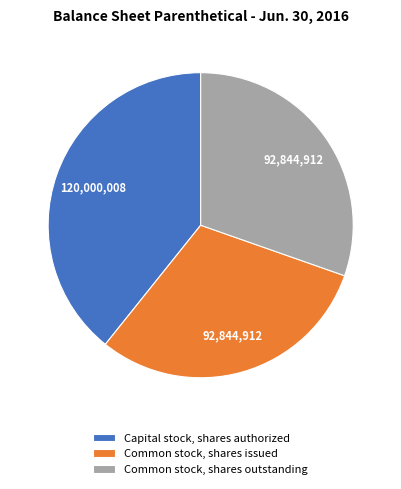

Is there any slice that represents more than half of the pie?

No